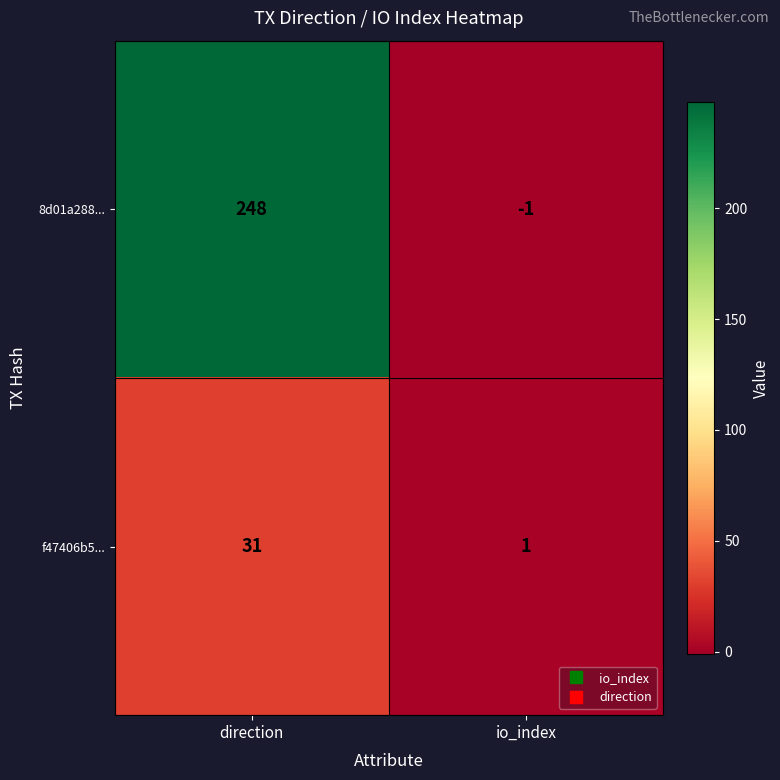

Is it true that 8d01a288... equals 248 at direction?

True